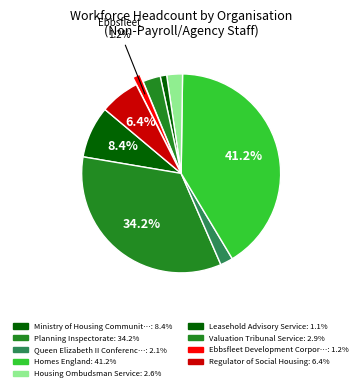

Count the number of slices in the pie.

9